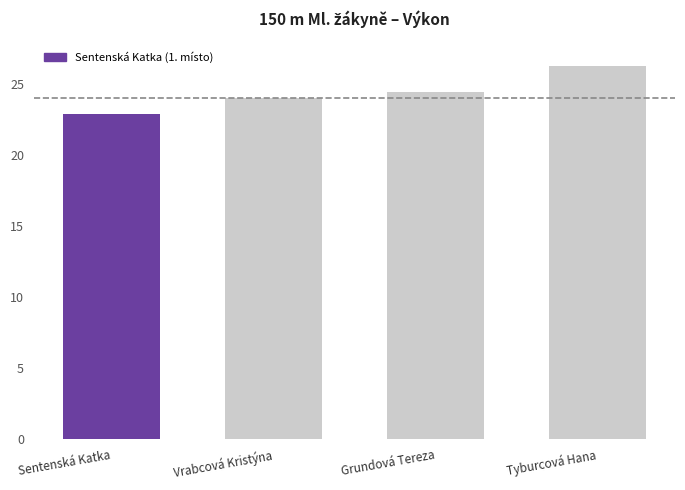

At which category does the chart reach its peak across all series?

Tyburcová Hana